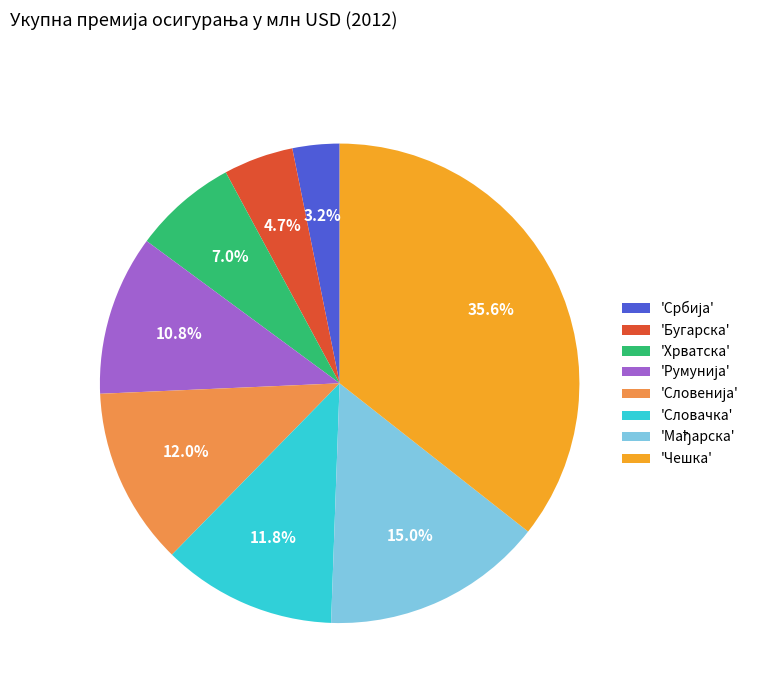

What is the largest slice in the pie chart?

'Чешка'